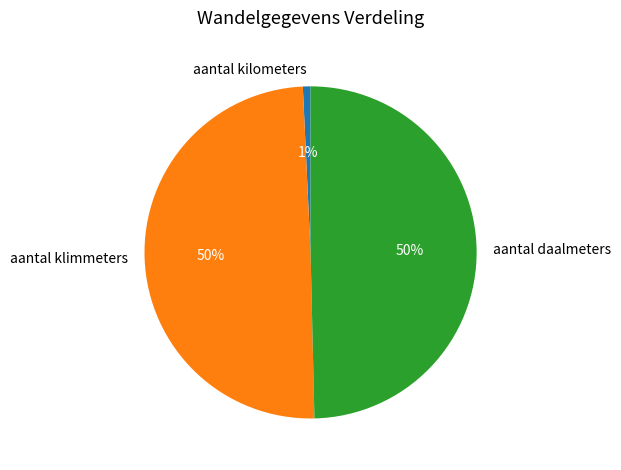

To the nearest percent, what is the combined percentage of aantal klimmeters and aantal kilometers?

50%